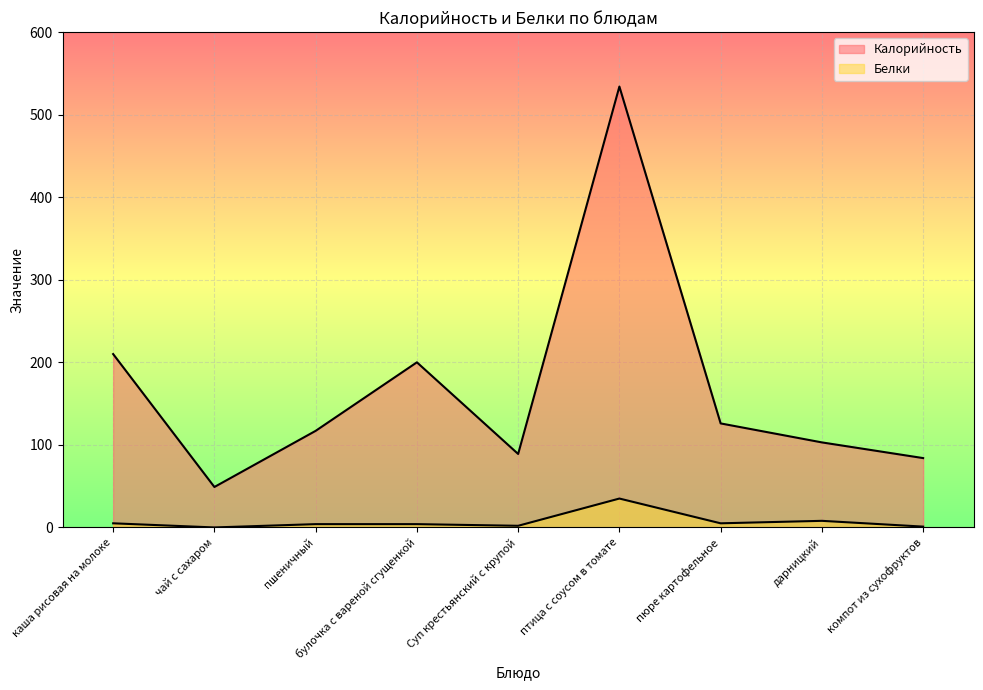

Which series has the largest total across all categories?

Калорийность